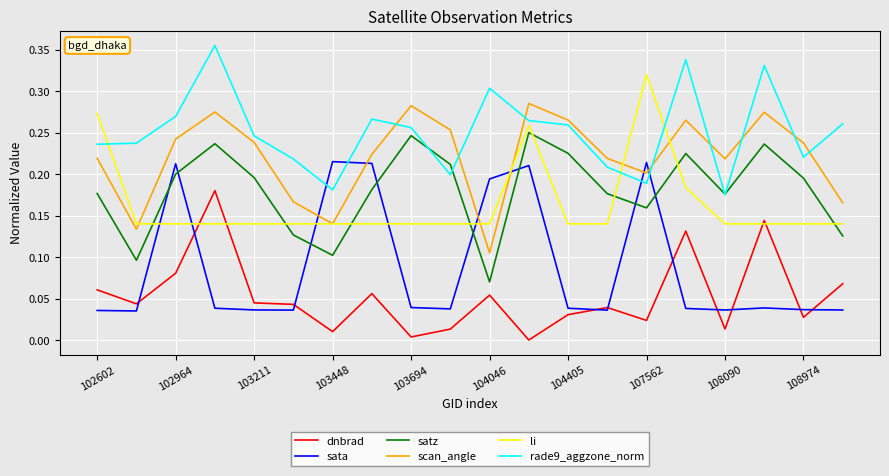

How many intersections are there between li and sata?

6